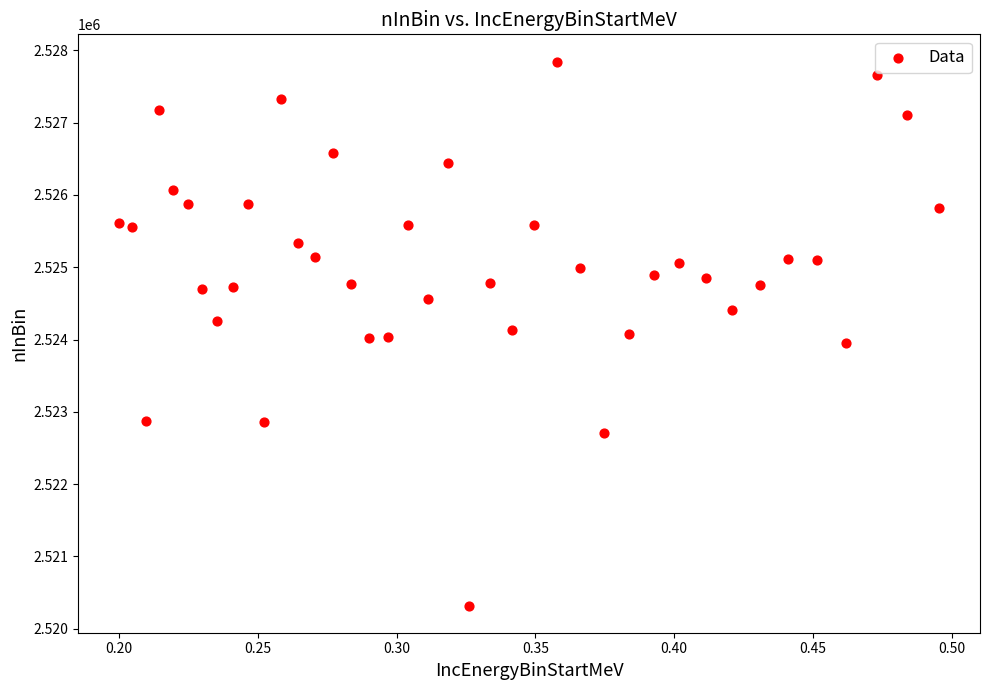

What is the range of Y values (max minus min)?

7526